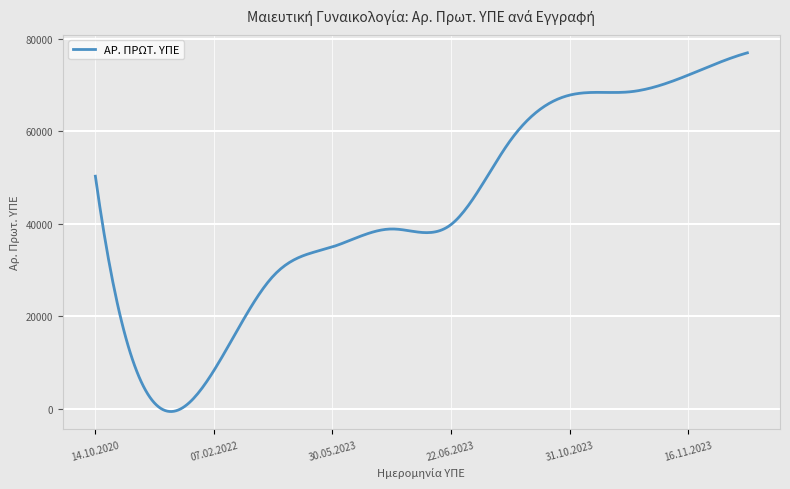

What is the difference between the maximum and minimum values?

77520.0